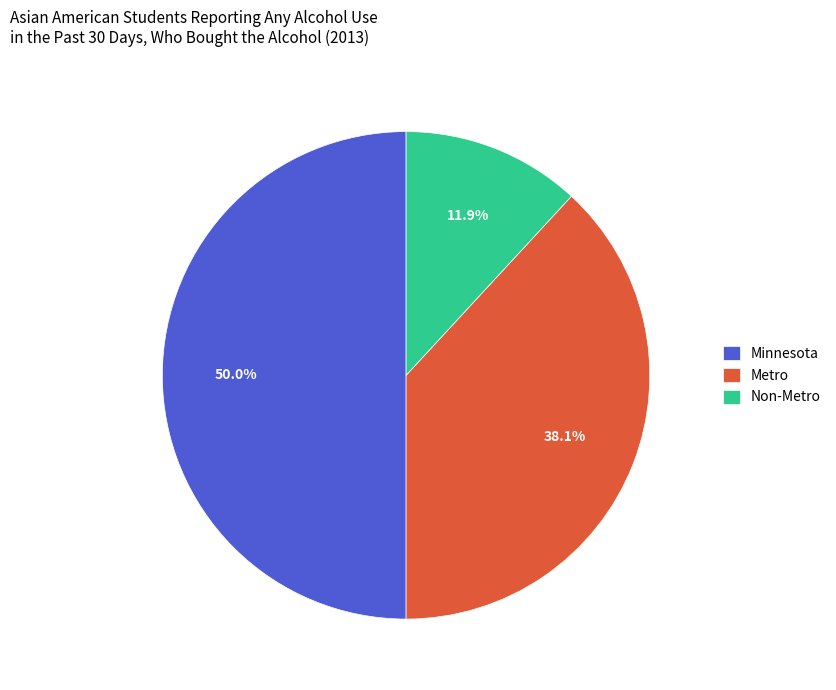

To the nearest percent, what percentage of the pie is Metro?

38%